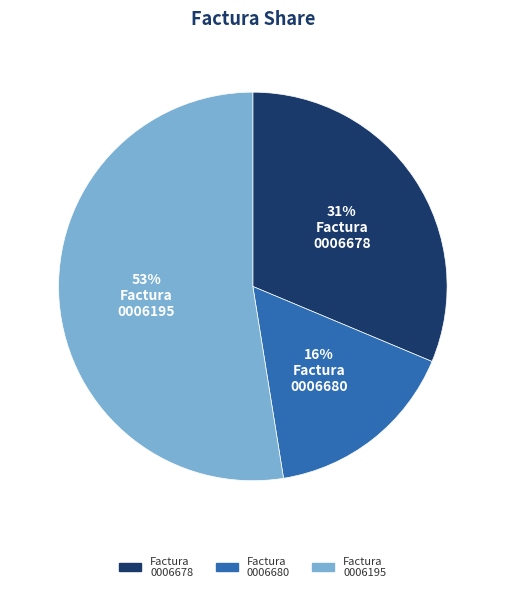

Is there a majority slice in this chart?

Yes